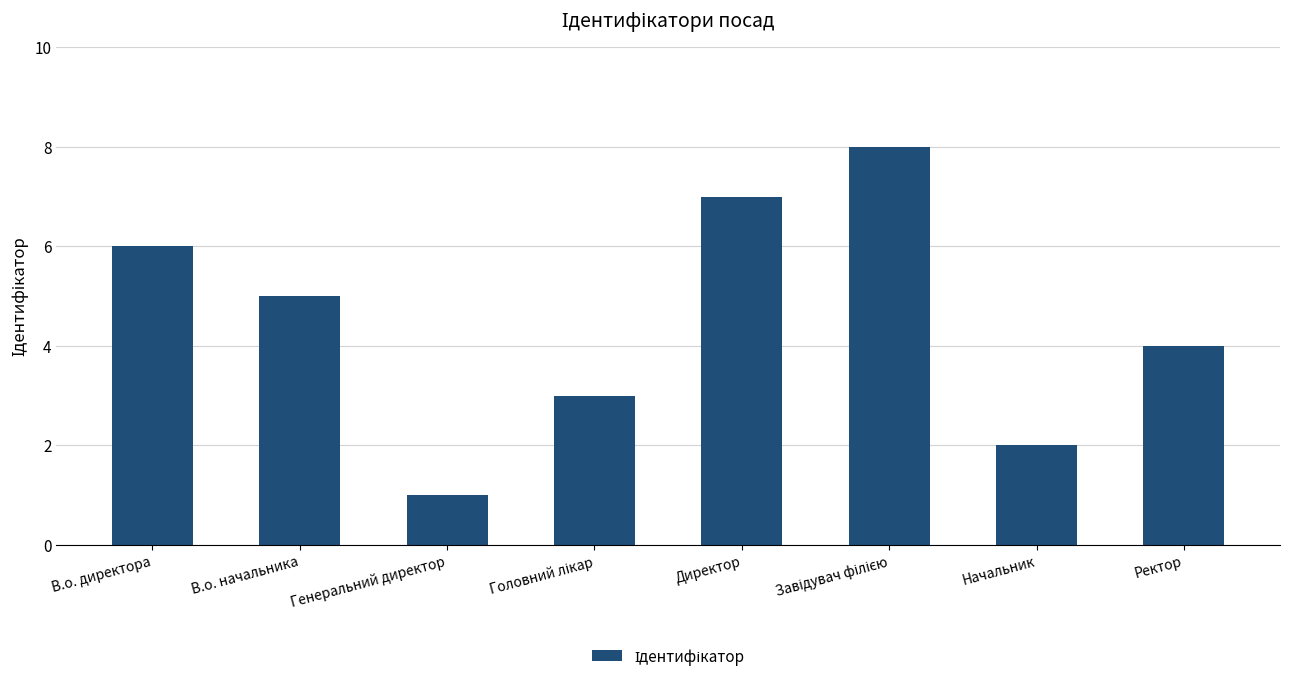

Where does the data first go above 5?

В.о. директора